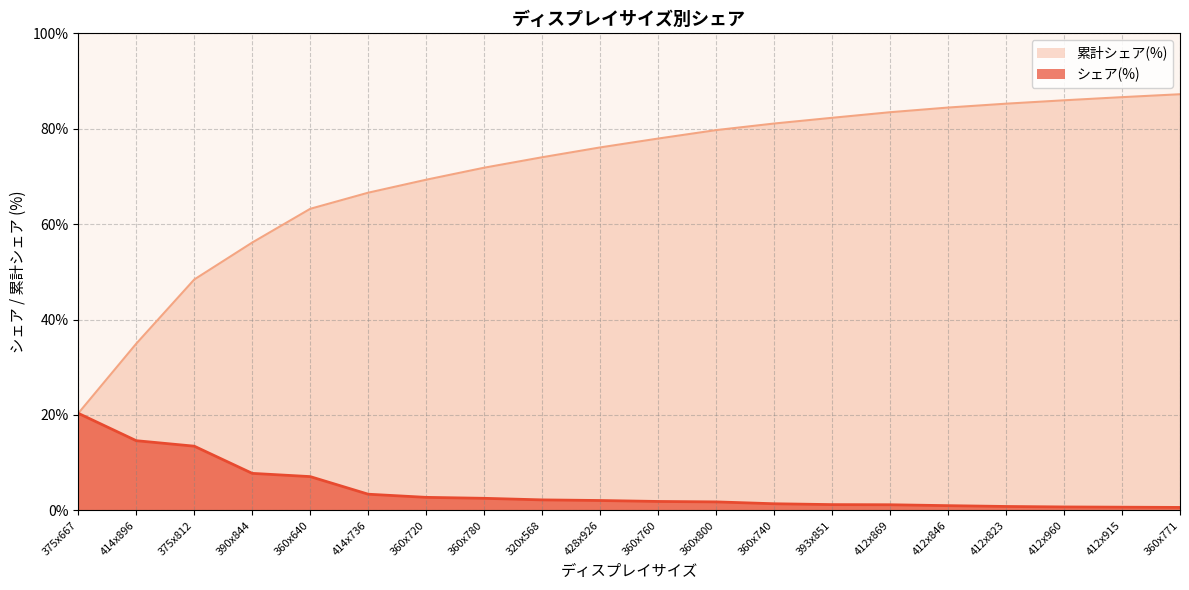

Which series has the widest spread of values?

累計シェア(%)